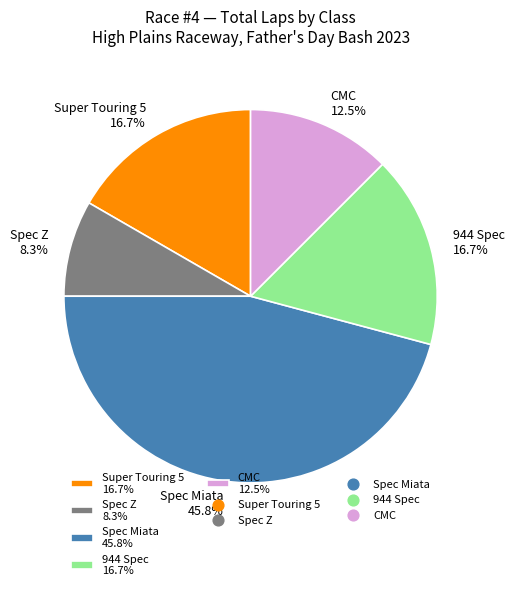

To the nearest percent, what is the average slice percentage?

20%